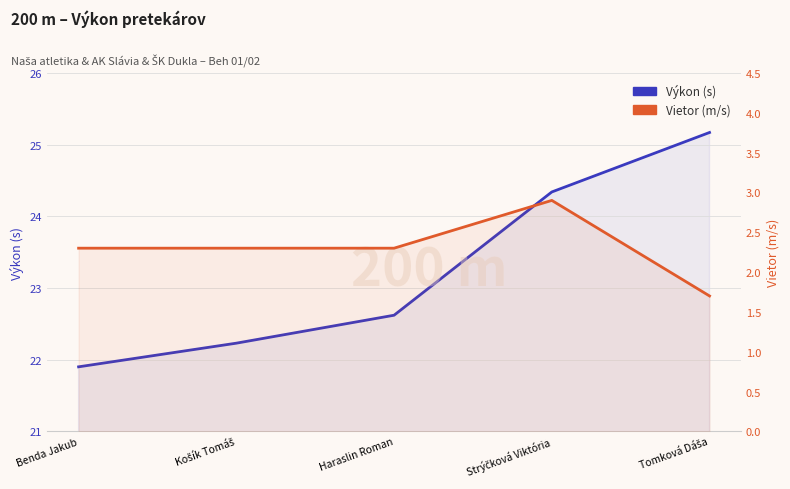

At which category is the sum across all series the highest?

Strýčková Viktória